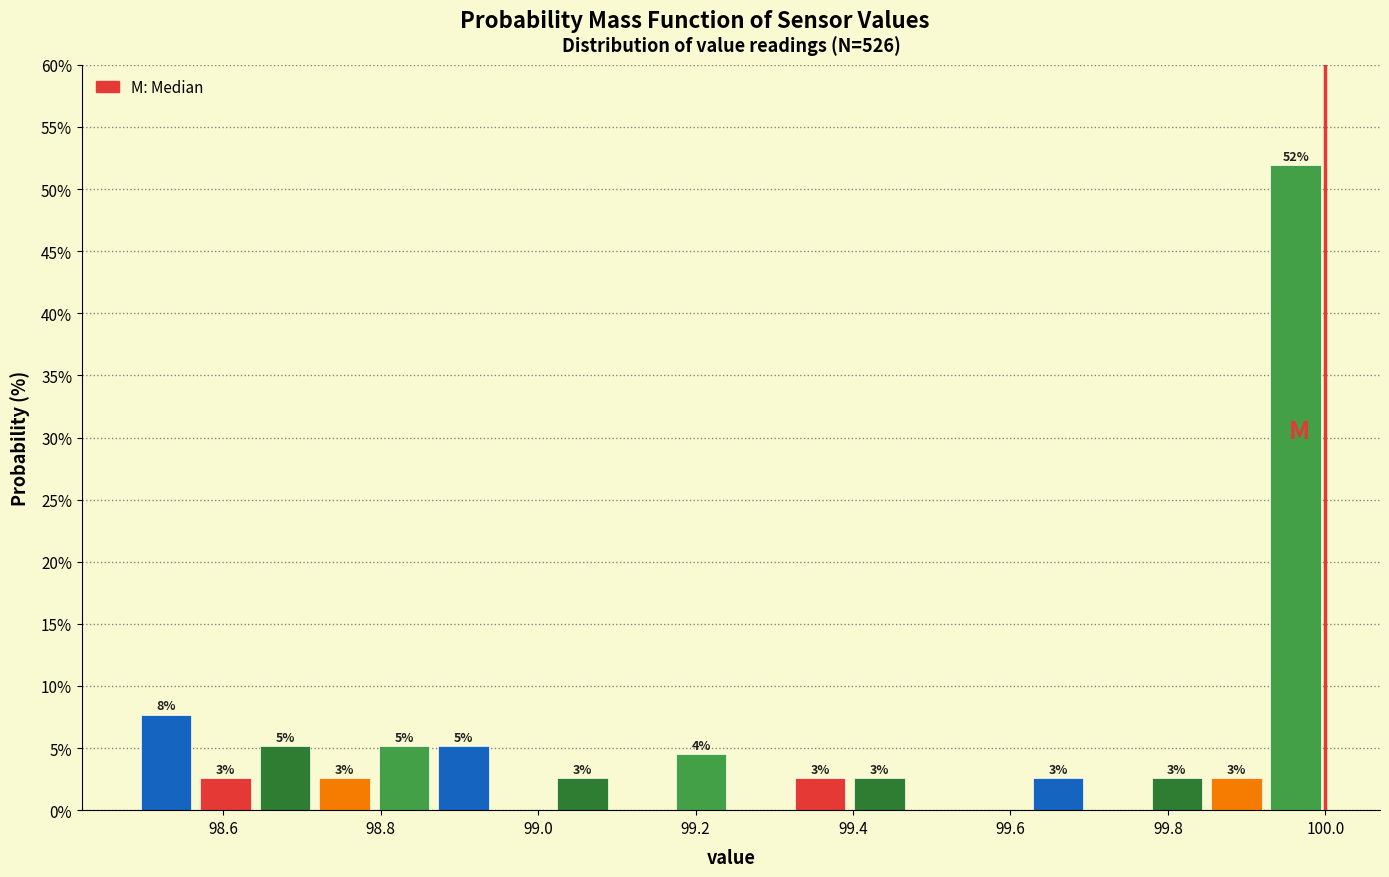

Read against the x-axis, roughly where is the centre of the tallest bar?

99.96